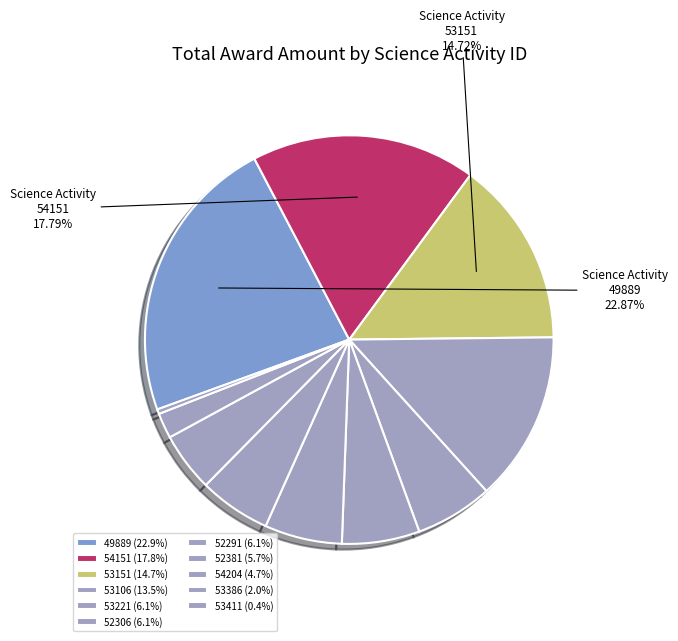

Count the number of slices in the pie.

11